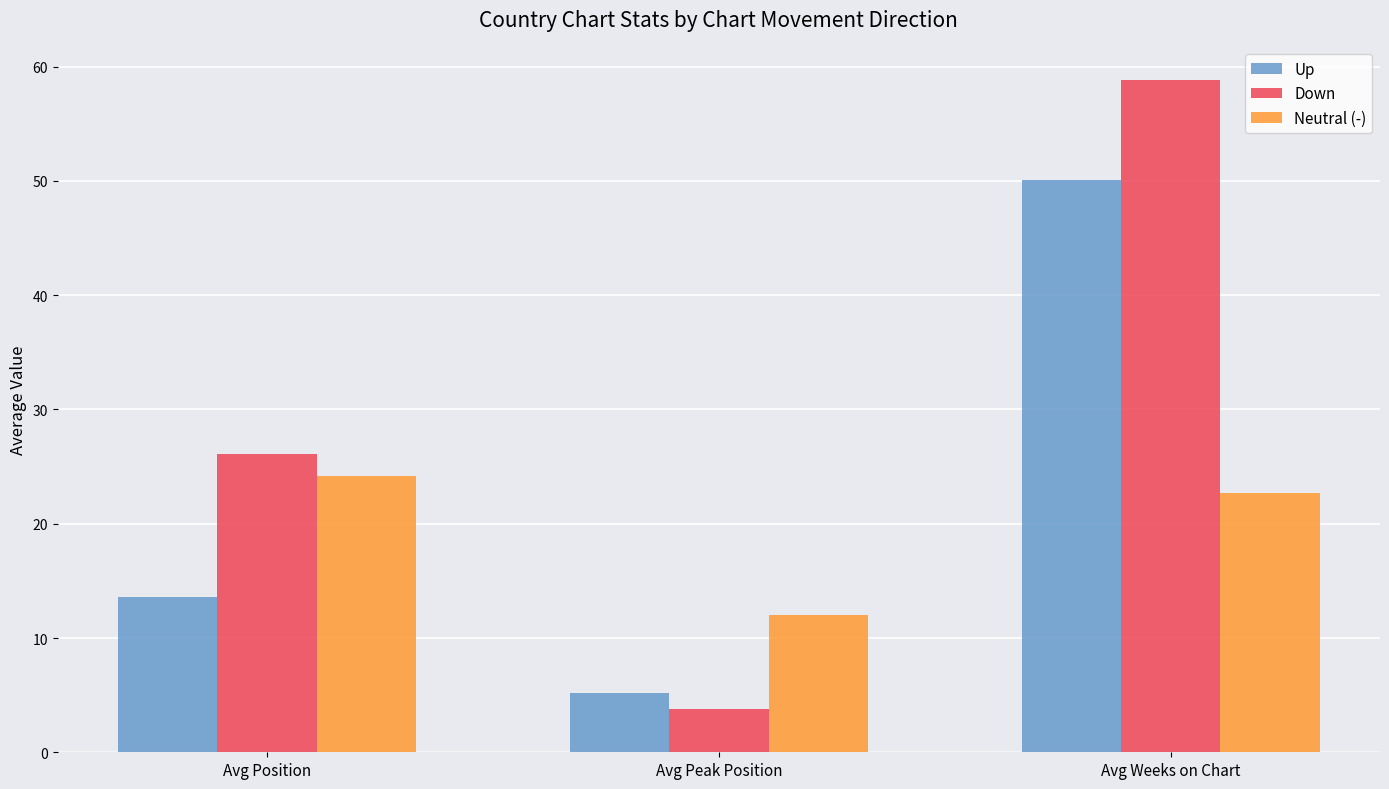

Reading left to right, what are all the values shown in this chart?

Up: 13.6	5.2	50.1
Down: 26.1	3.8	58.8
Neutral (-): 24.2	12.0	22.7